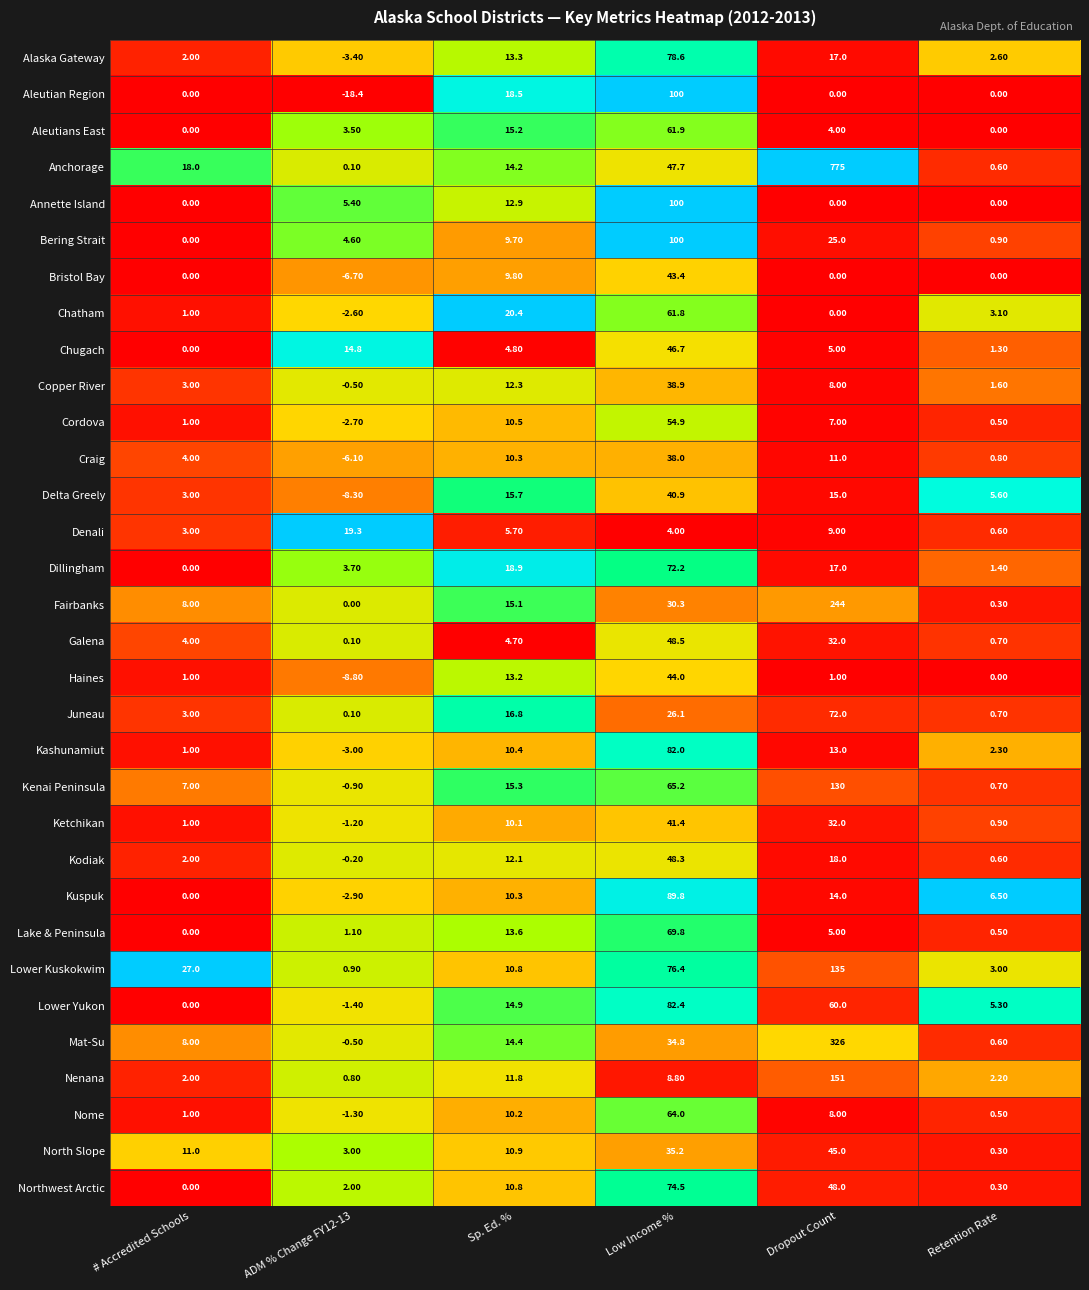

Where is Kodiak nearest to the value 24?

Dropout Count